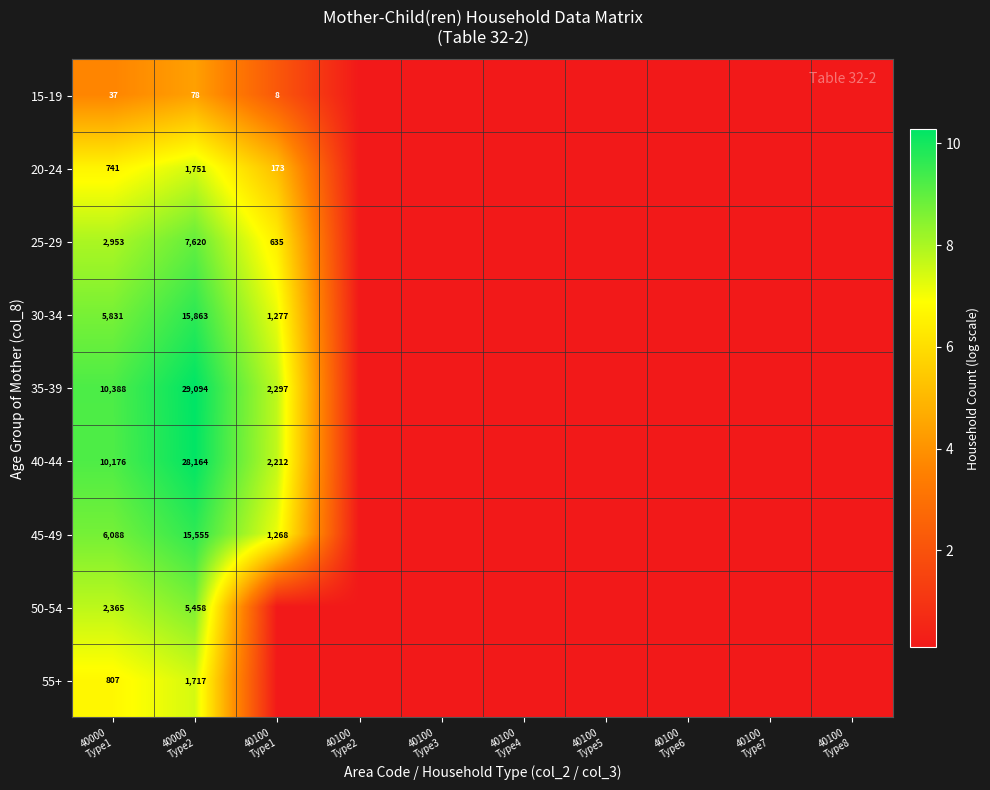

What is the maximum value shown in the chart?

10.3